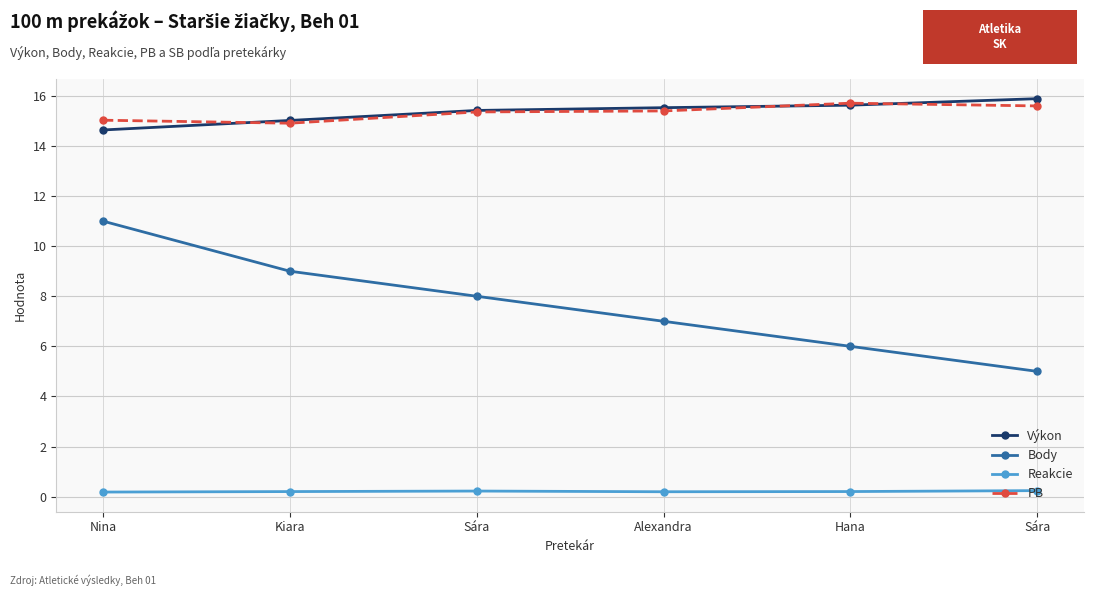

Reading left to right, transcribe all the data shown in this chart.

Výkon: Nina=14.6	Kiara=15.0	Sára=15.4	Alexandra=15.5	Hana=15.6	Sára=15.9
Body: Nina=11.0	Kiara=9.0	Sára=8.0	Alexandra=7.0	Hana=6.0	Sára=5.0
Reakcie: Nina=0.2	Kiara=0.2	Sára=0.2	Alexandra=0.2	Hana=0.2	Sára=0.2
PB: Nina=15.0	Kiara=14.9	Sára=15.4	Alexandra=15.4	Hana=15.7	Sára=15.6